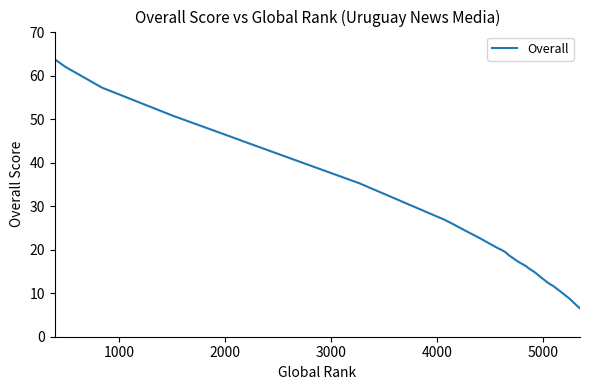

How many lines are shown in the chart?

1